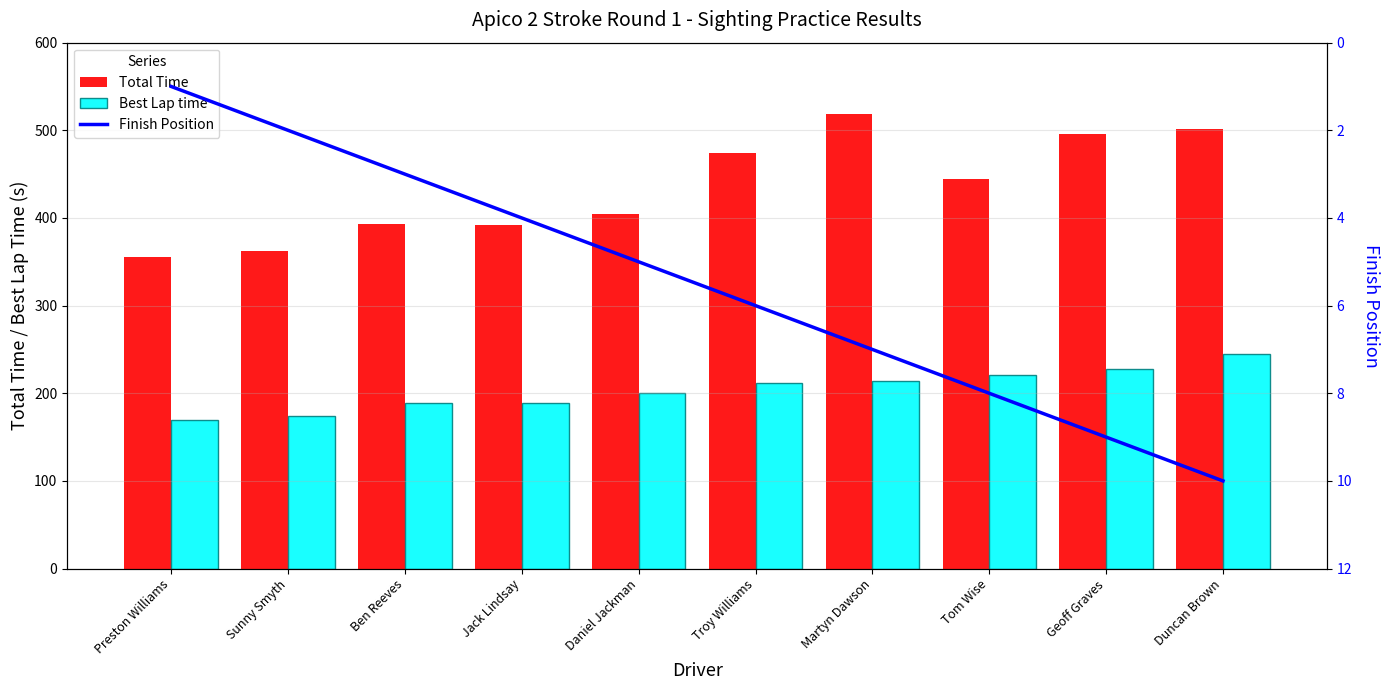

What is the difference between the maximum and second lowest values in the Best Lap time series?

71.0